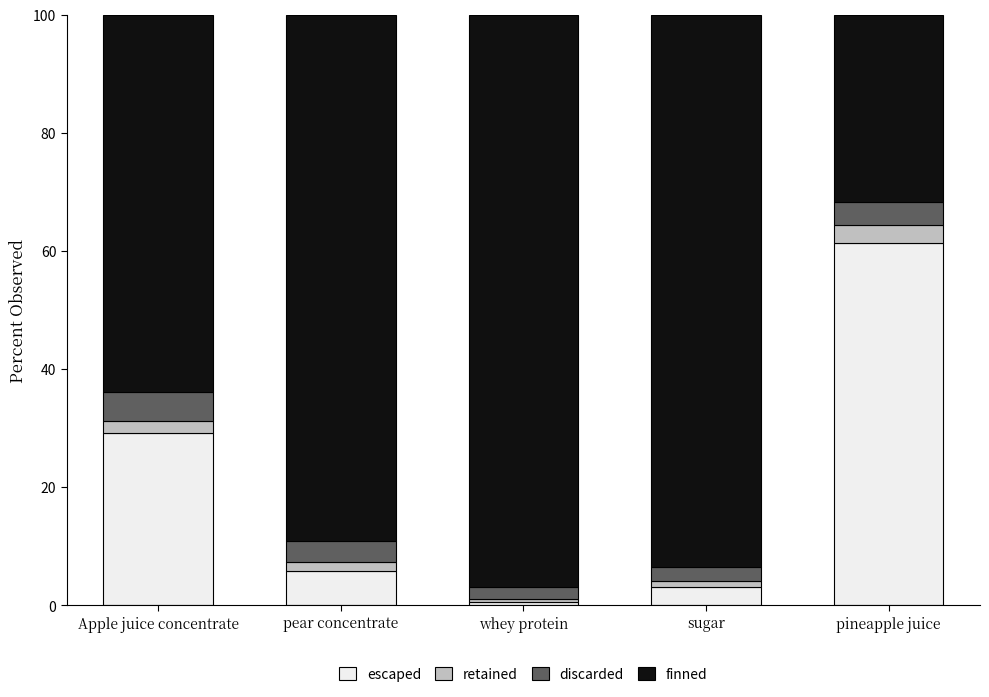

What value does the escaped series have at pineapple juice?

61.4